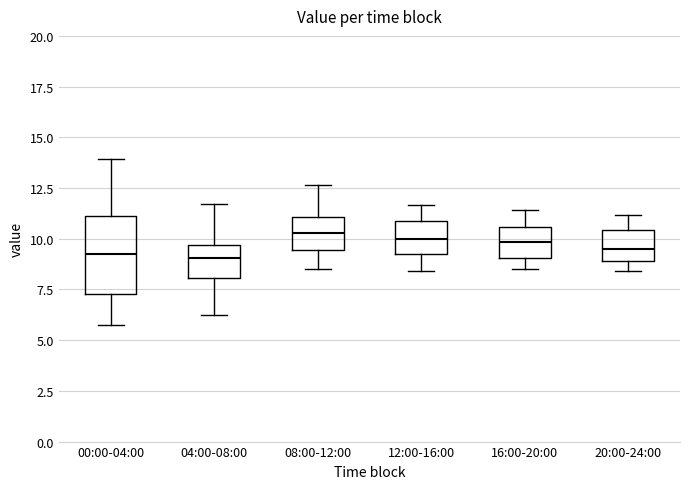

Which box is the tallest, from its lower edge to its upper edge?

00:00-04:00